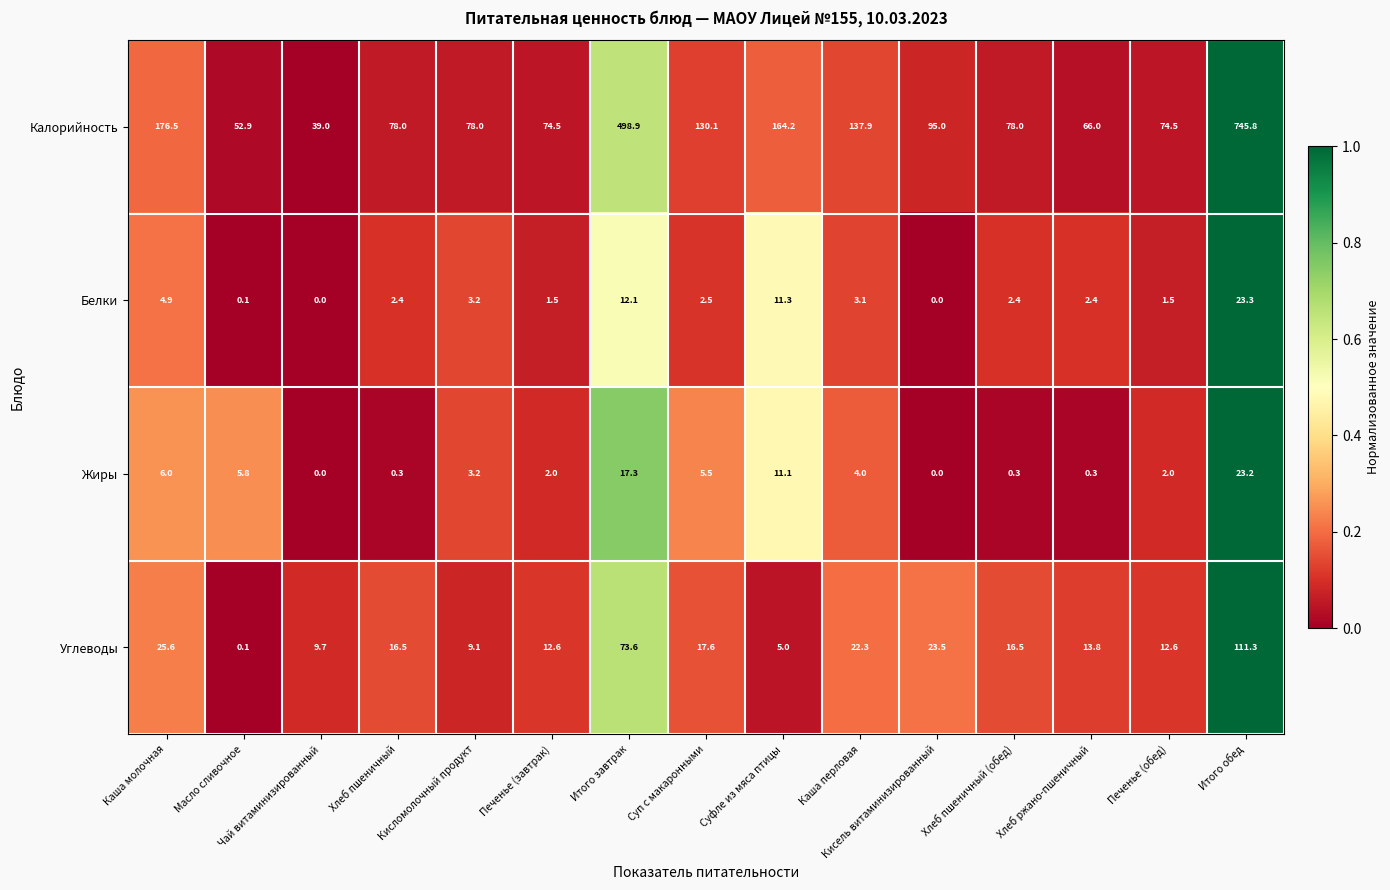

Which series has the largest total across all categories?

Калорийность